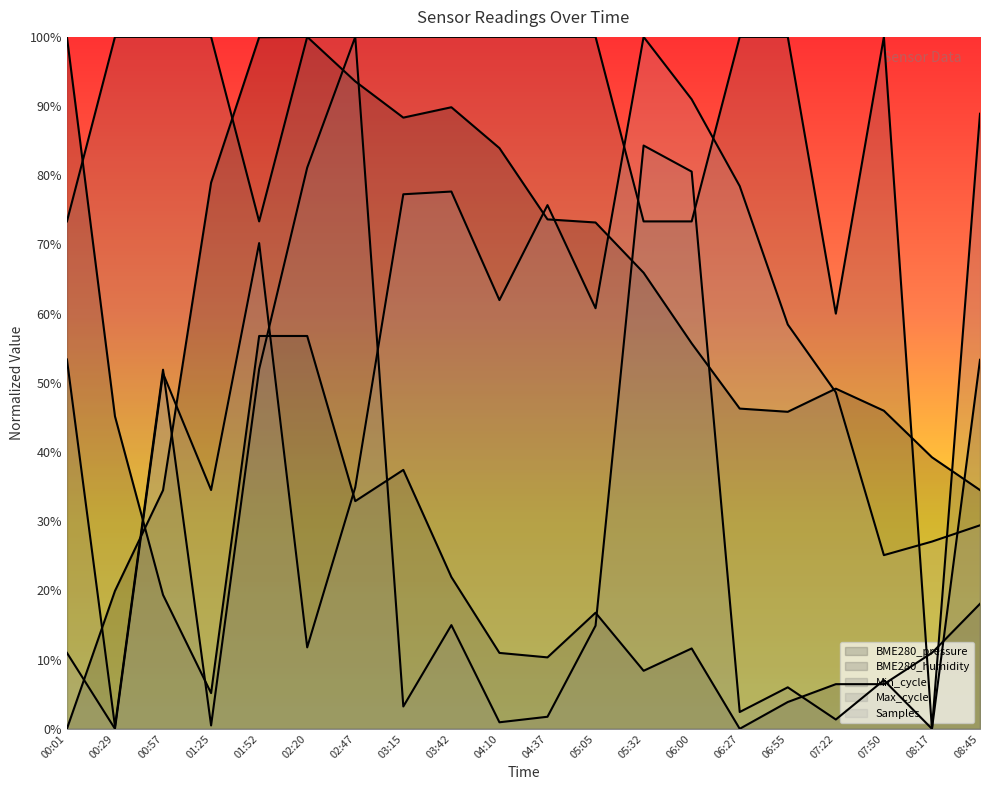

Between 04:37 and 06:55, which is larger?

04:37